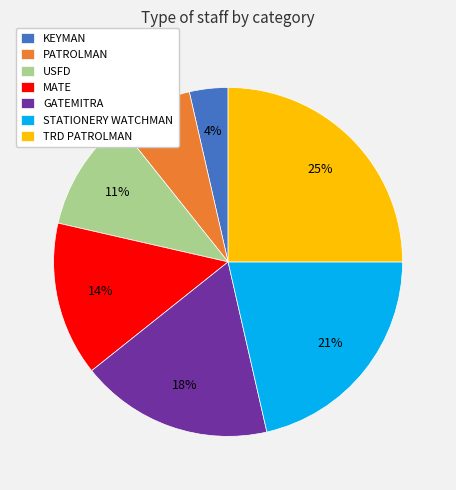

Combined, do TRD PATROLMAN and GATEMITRA account for over 50%?

No